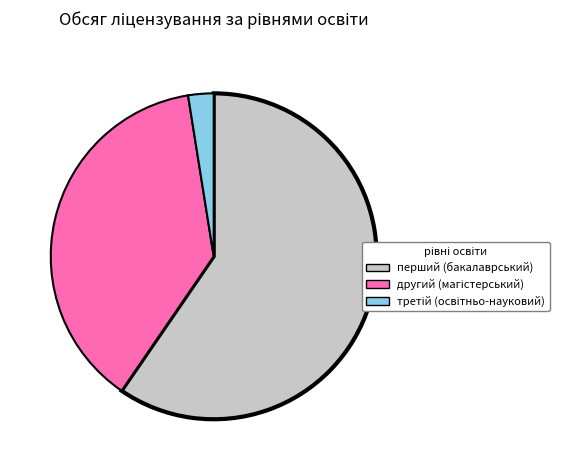

How many slices are in this pie chart?

3